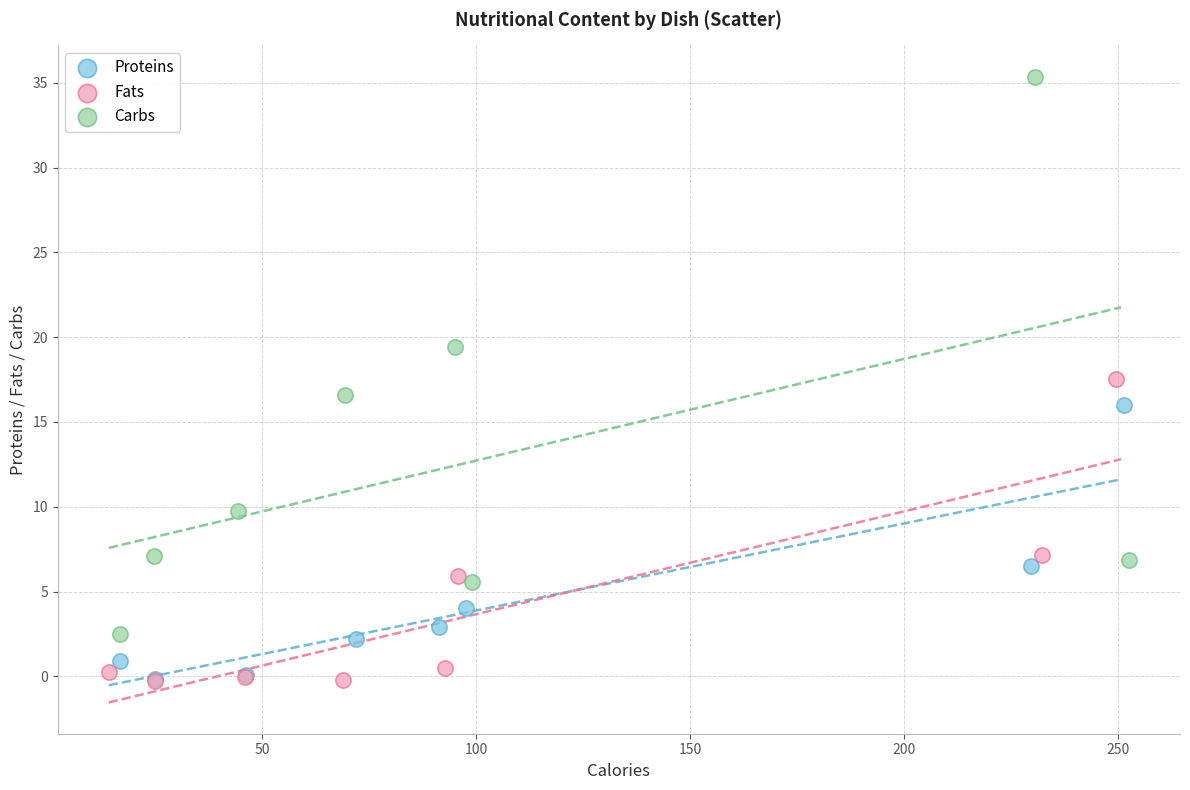

Which series reaches the maximum Y coordinate?

Carbs